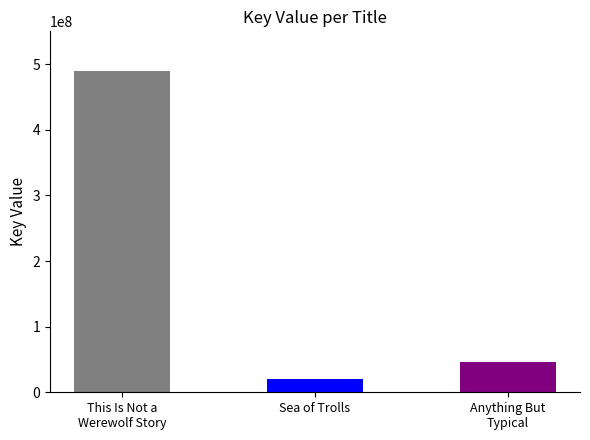

What is the change in value from Sea of Trolls to Anything But
Typical?

+25684690